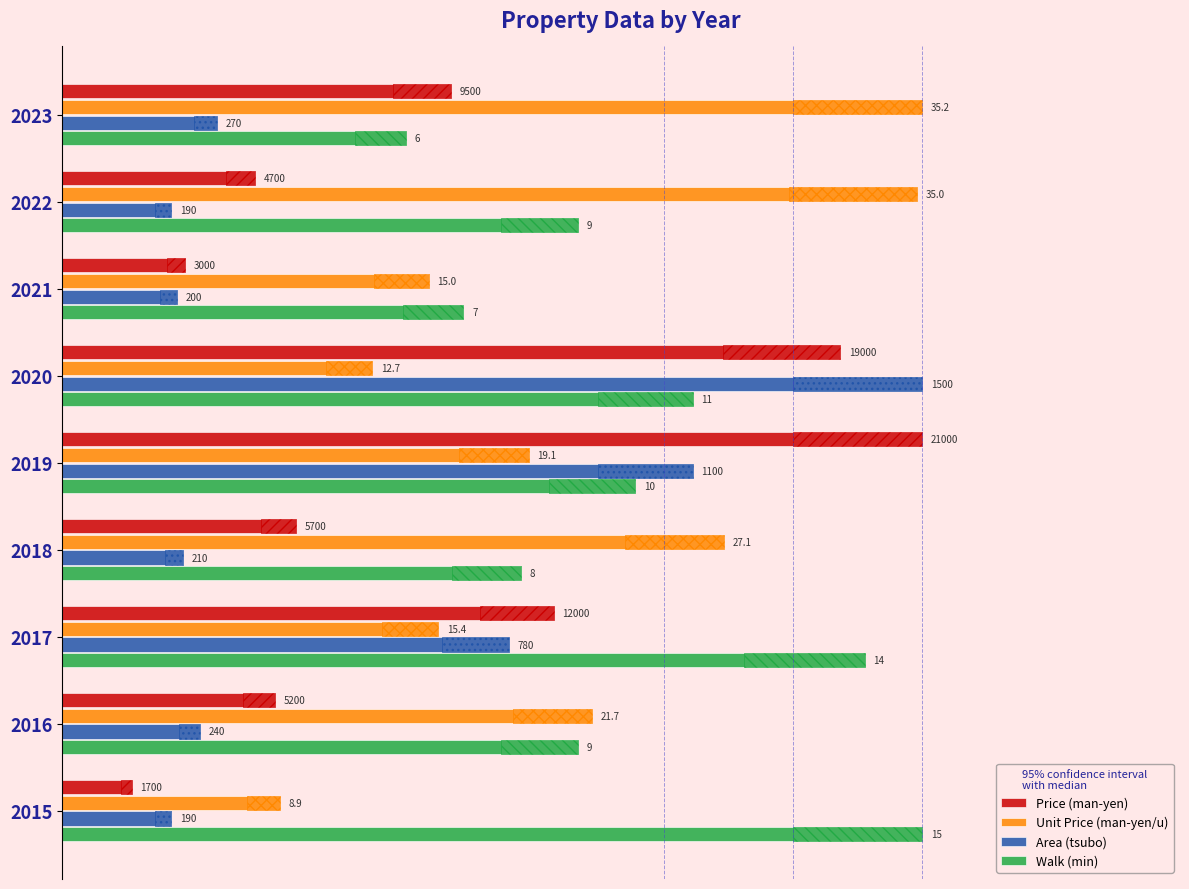

What is the spread (max minus min) of values at 8?

4.6